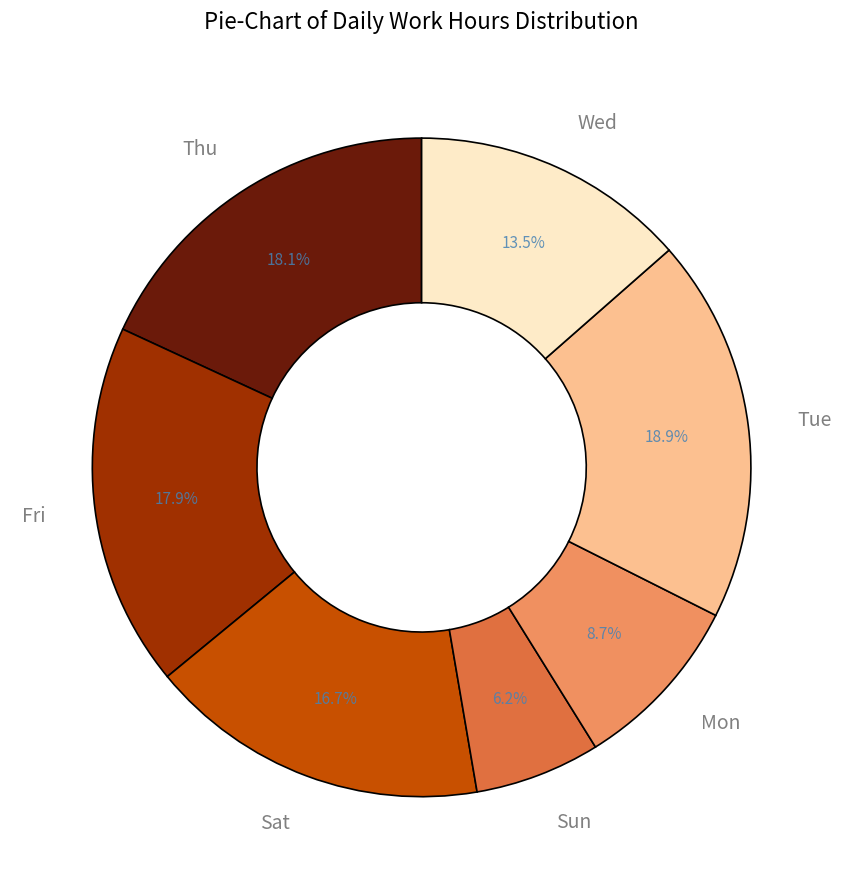

Is Tue the majority of the pie?

No